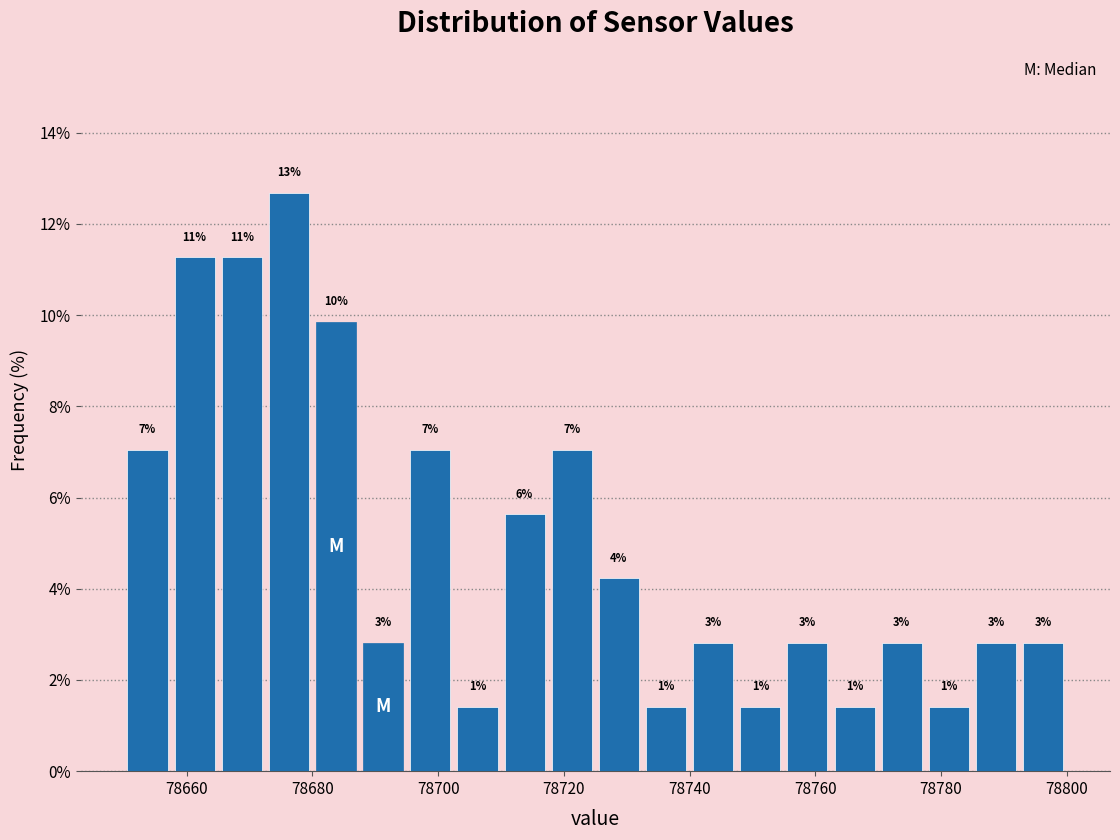

Read against the x-axis, roughly where is the centre of the tallest bar?

78676